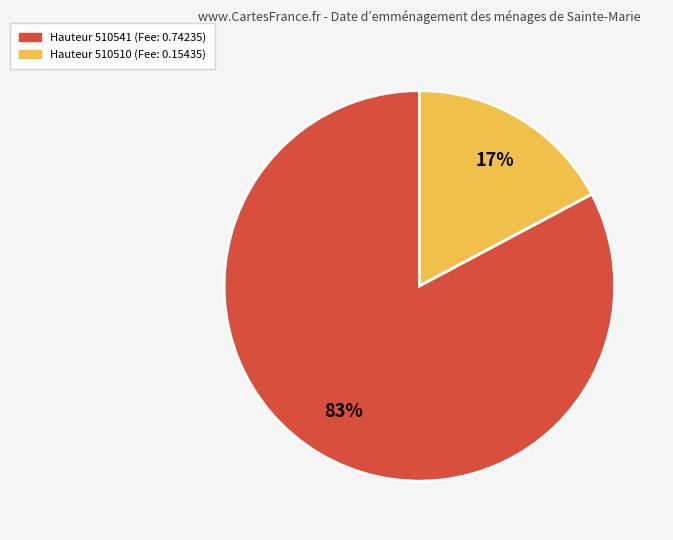

True or false: Hauteur 510510 (Fee: 0.15435) accounts for 5% of the total.

False